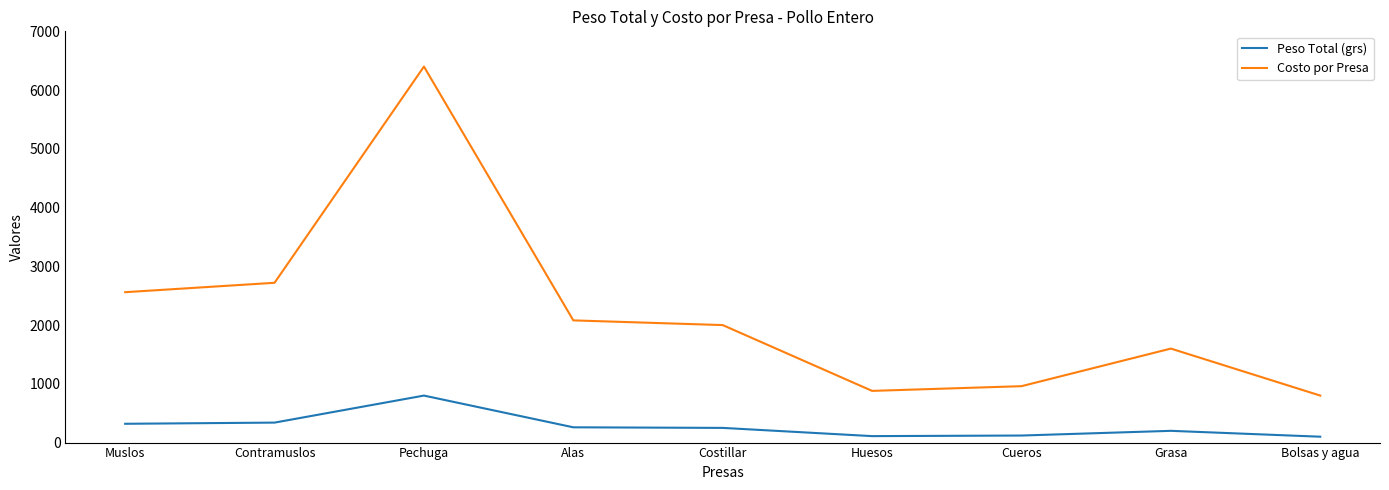

At which category does the chart reach its peak across all series?

Pechuga